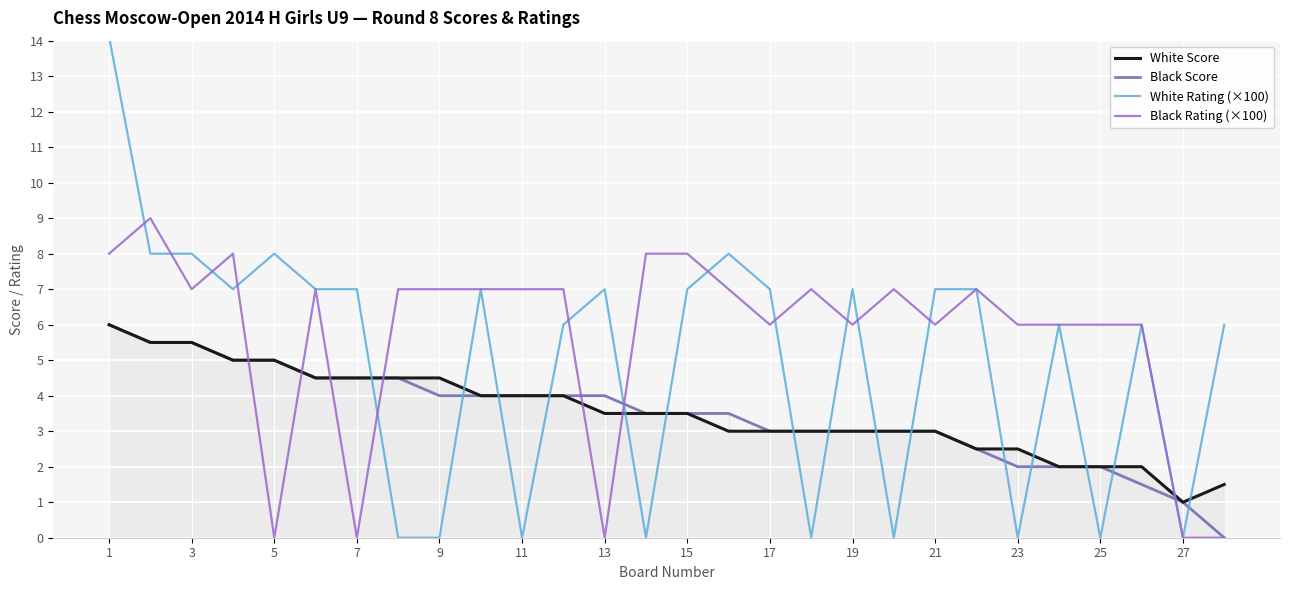

In Black Rating (×100), how many points are higher than both neighbors (excluding endpoints)?

6